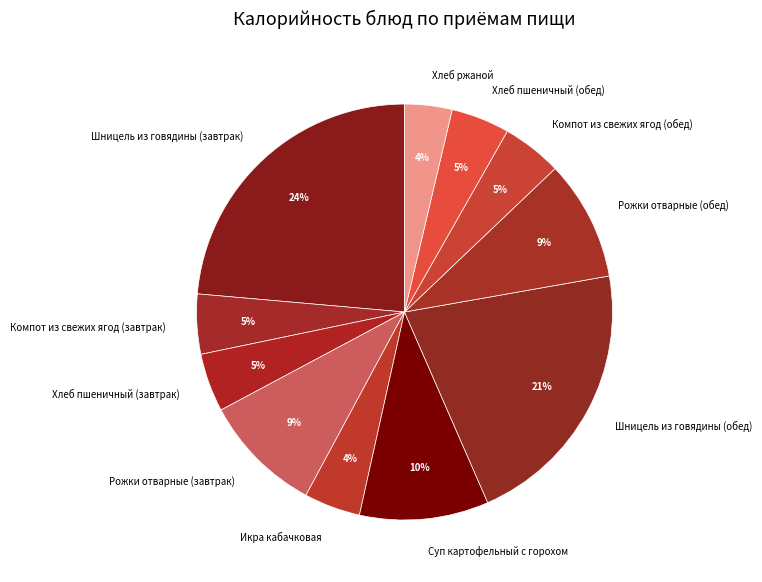

To the nearest percent, what portion does Икра кабачковая represent?

4%